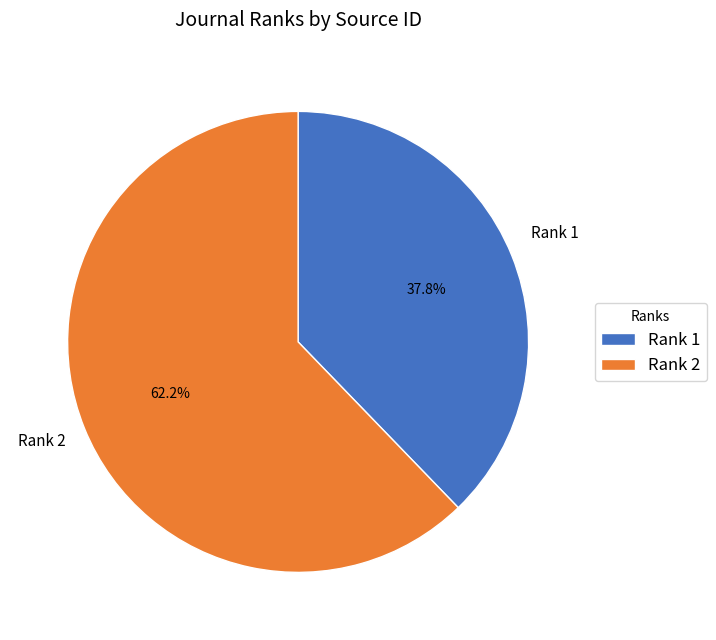

Count the number of slices in the pie.

2